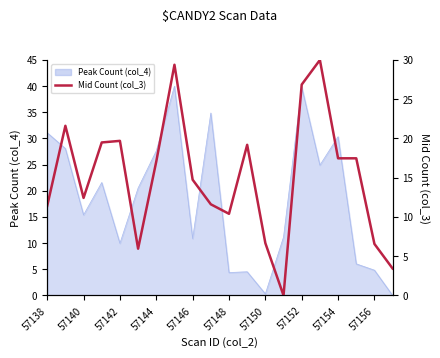

What is the difference between the maximum and minimum values?

30.0